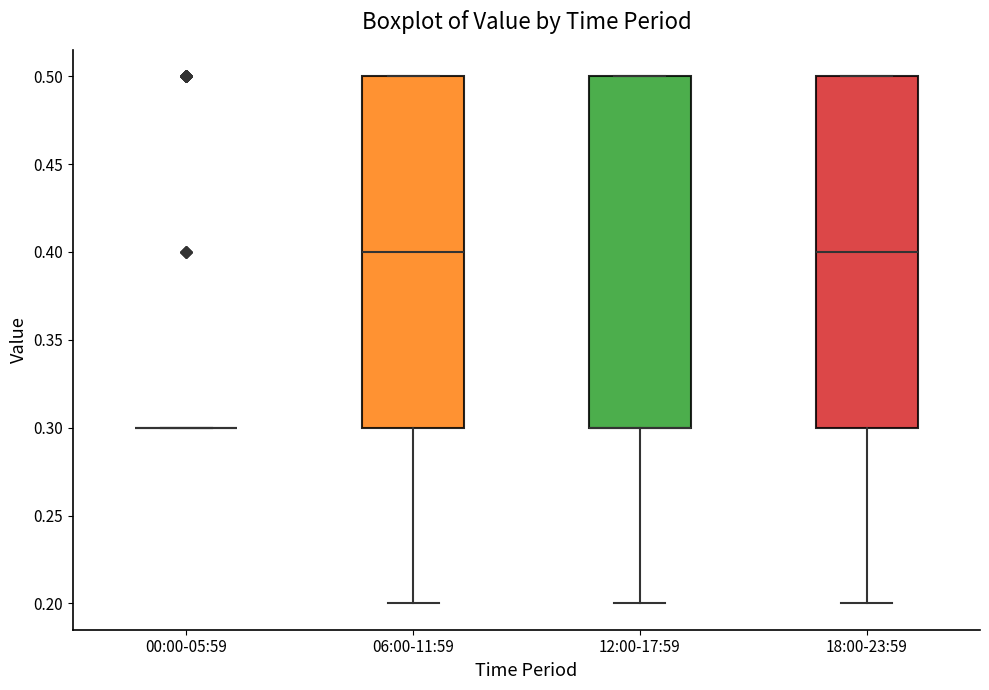

Reading left to right, read every box against the y-axis: the position of its median line, the range the box covers, and the ends of its whiskers. The values are not printed on the chart, so give them approximately, as read against the axis.

00:00-05:59: box collapsed to a line at 0.3, whiskers 0.3 to 0.3
06:00-11:59: median 0.4, box 0.3 to 0.5, whiskers 0.2 to 0.5
12:00-17:59: median 0.3 (drawn on the box's lower edge), box 0.3 to 0.5, whiskers 0.2 to 0.5
18:00-23:59: median 0.4, box 0.3 to 0.5, whiskers 0.2 to 0.5